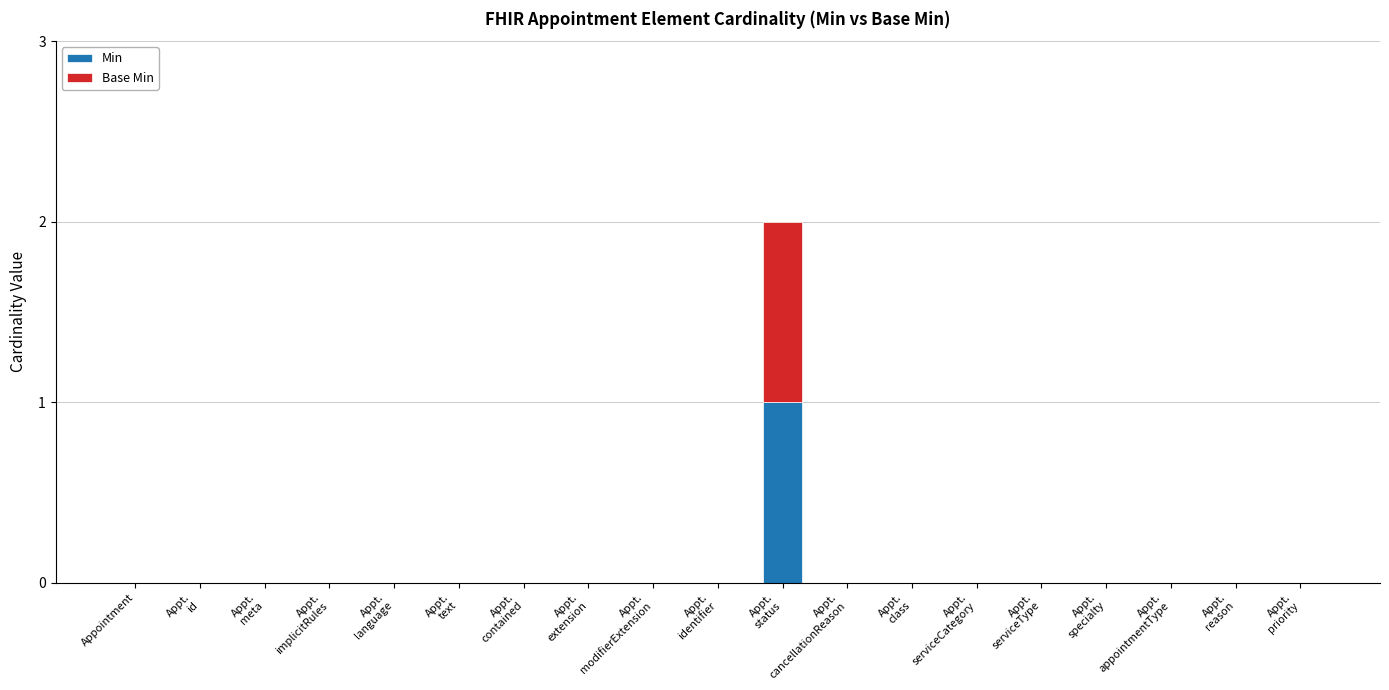

What are all the series names shown in the legend?

Min, Base Min